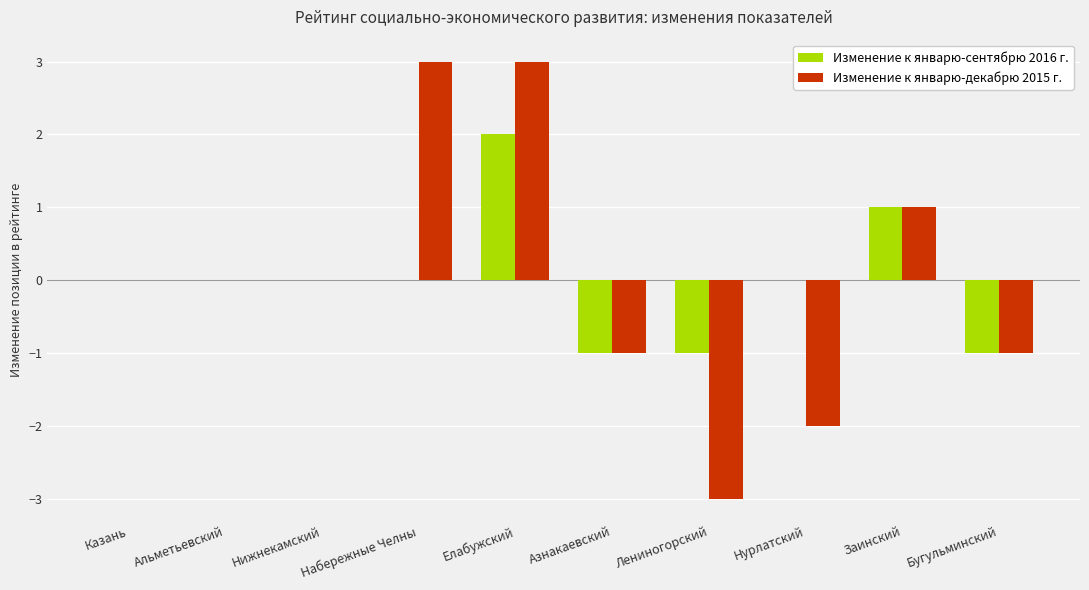

What is the highest value of the Изменение к январю-декабрю 2015 г. series?

3